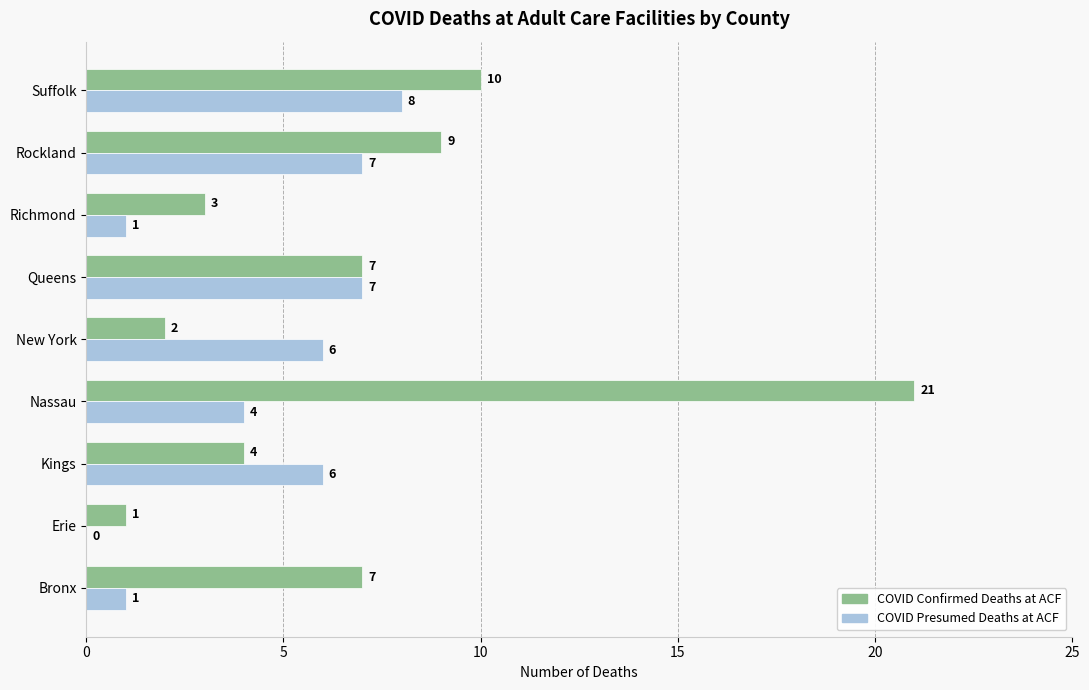

The COVID Confirmed Deaths at ACF series shows 3 at Kings. True or false?

False